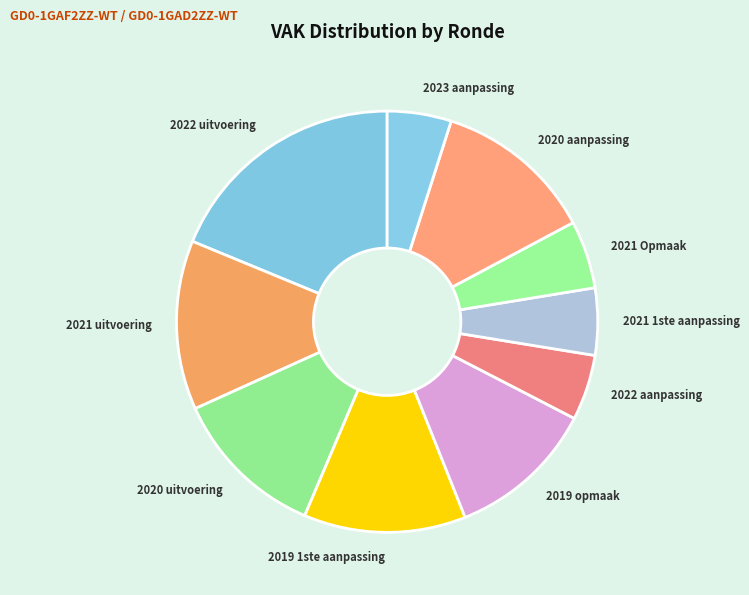

Approximately how many times larger is the value at 2020 aanpassing compared to 2021 1ste aanpassing?

2.4